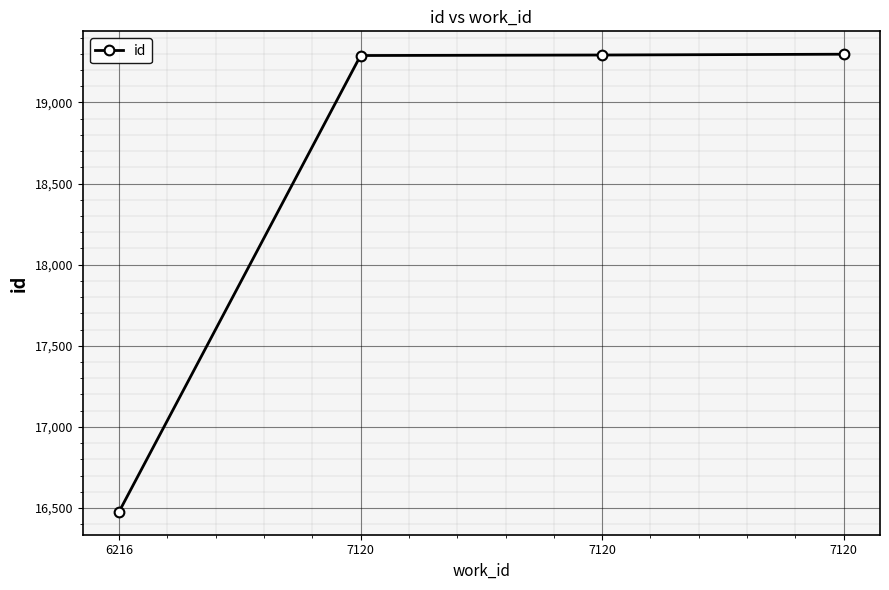

List the labels in order of value, smallest first.

6216, 7120, 7120, 7120